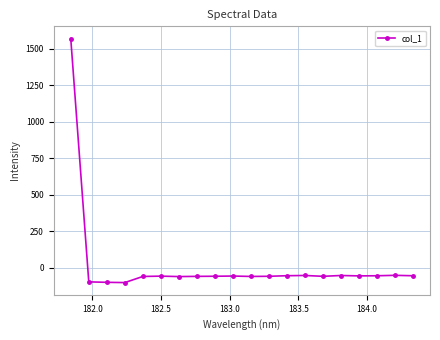

What is the difference between the maximum and minimum values?

1673.1